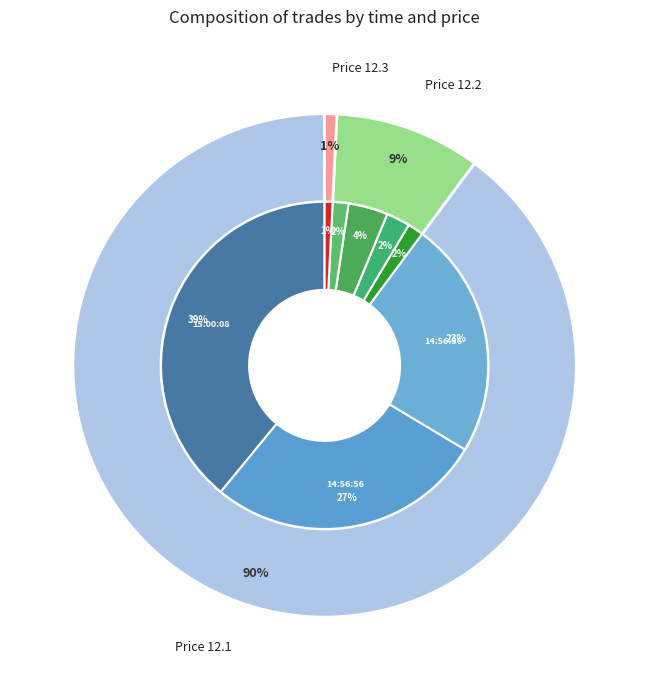

To the nearest percent, what percentage of the pie is 12:33:48 (1)?

4%